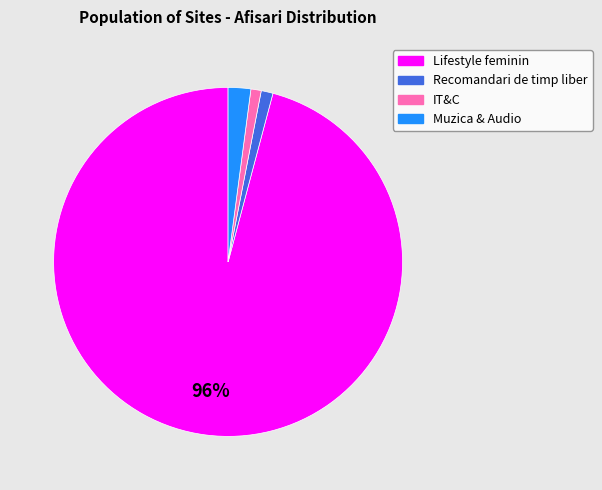

Is it true that Recomandari de timp liber is 1% of the pie?

True